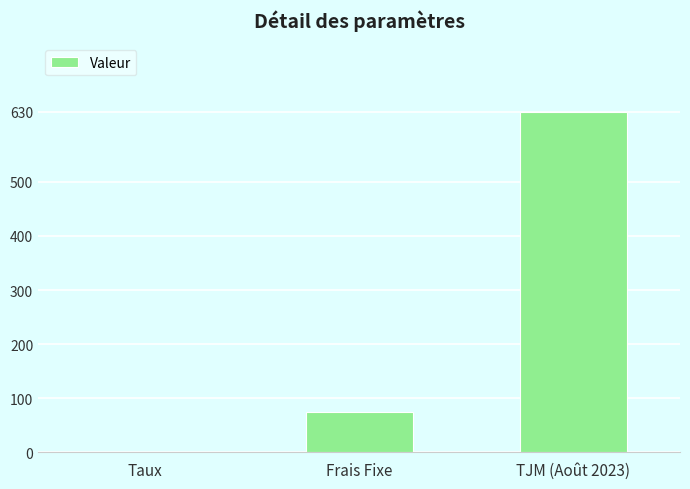

What value does the data have at Frais Fixe?

75.0